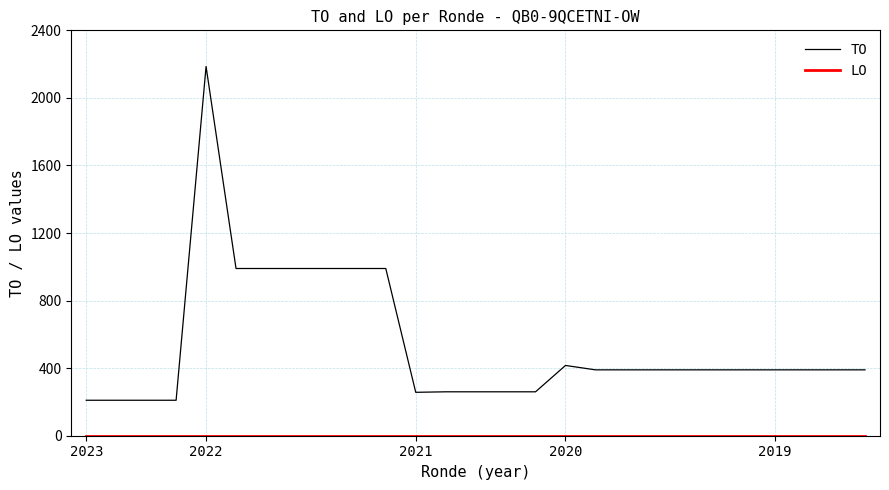

Which series has the widest spread of values?

TO